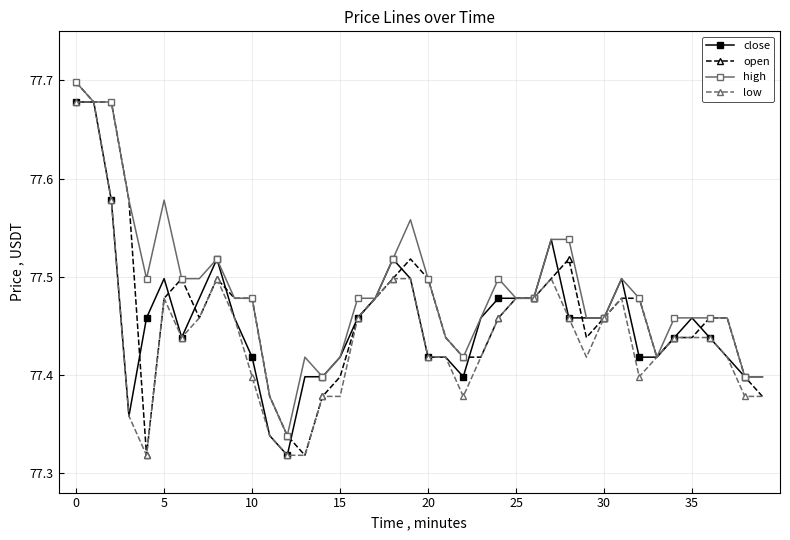

Which series has the largest range (max minus min)?

open